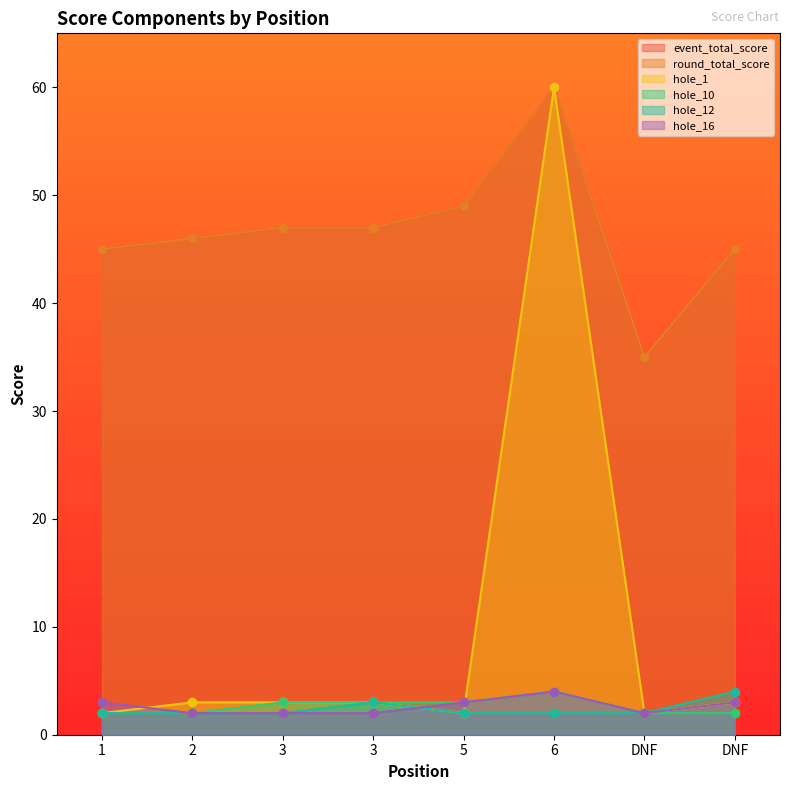

Which series has the largest total across all categories?

event_total_score